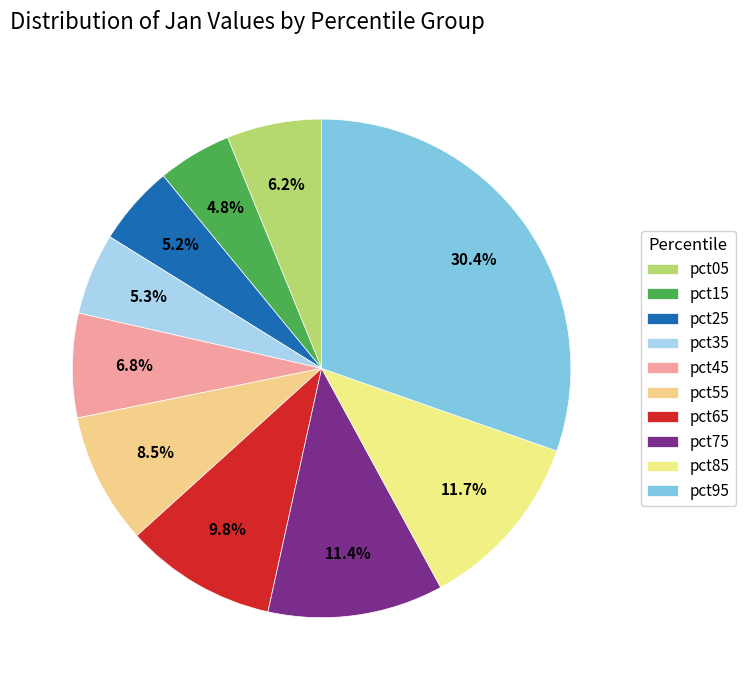

True or false: pct45 accounts for 7% of the total.

True